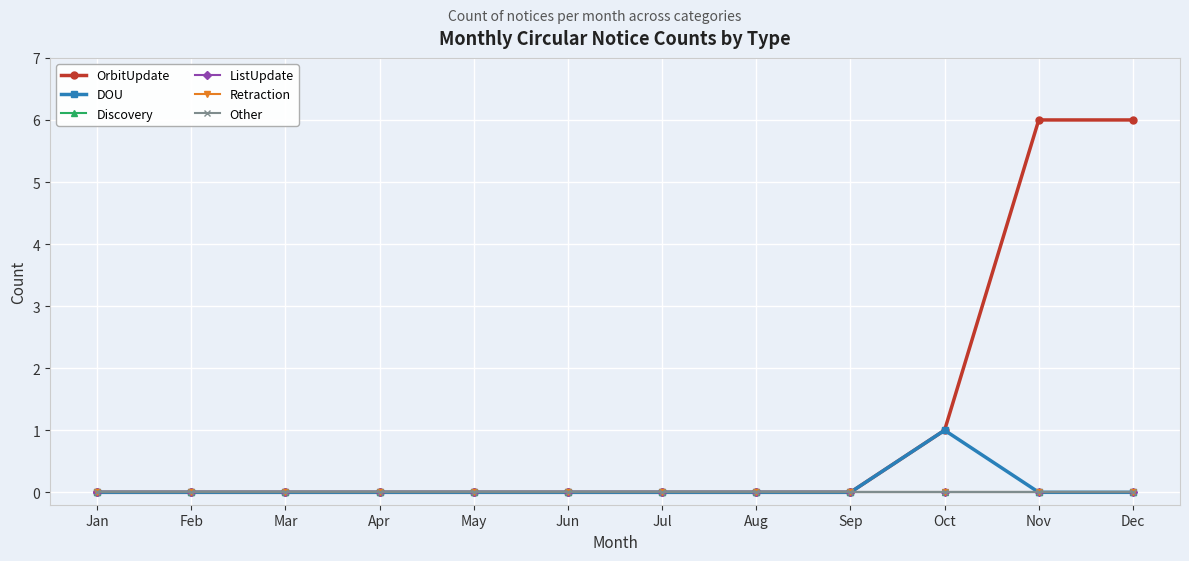

Does the chart have visible grid lines?

Yes